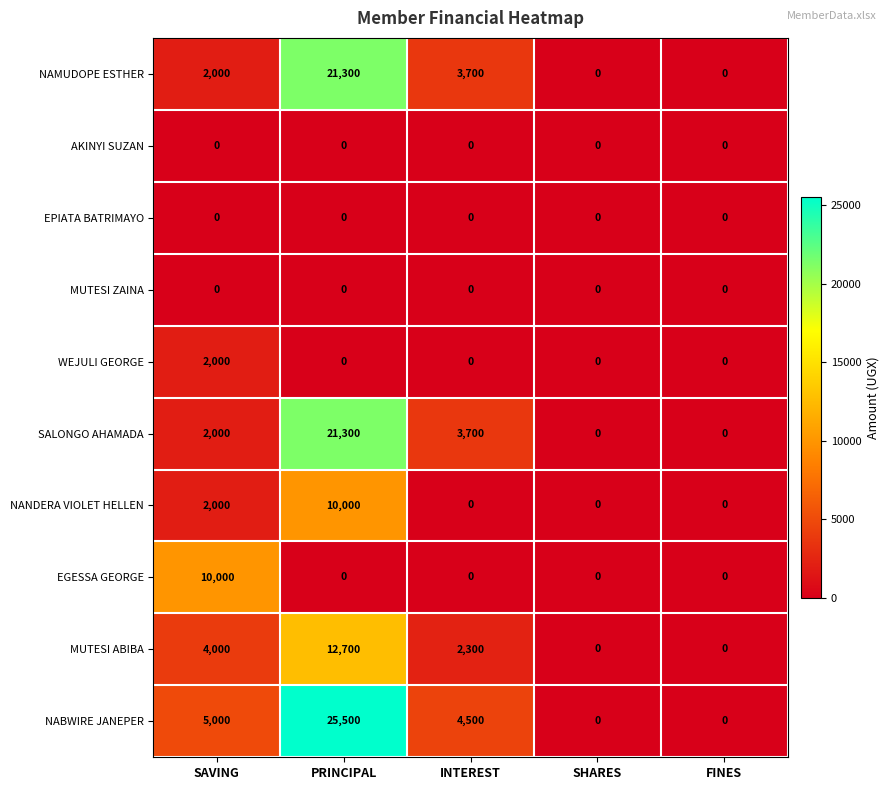

At which category is the sum across all series the highest?

PRINCIPAL